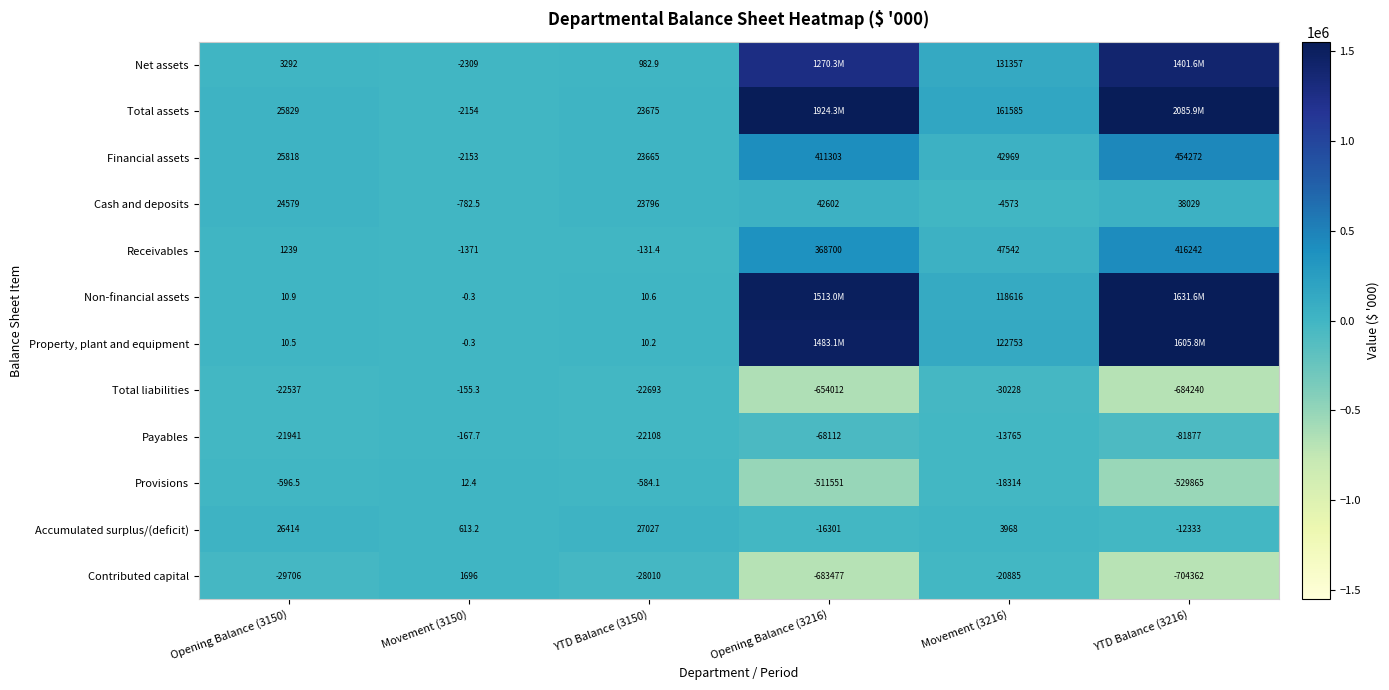

How many data points does each series have?

6